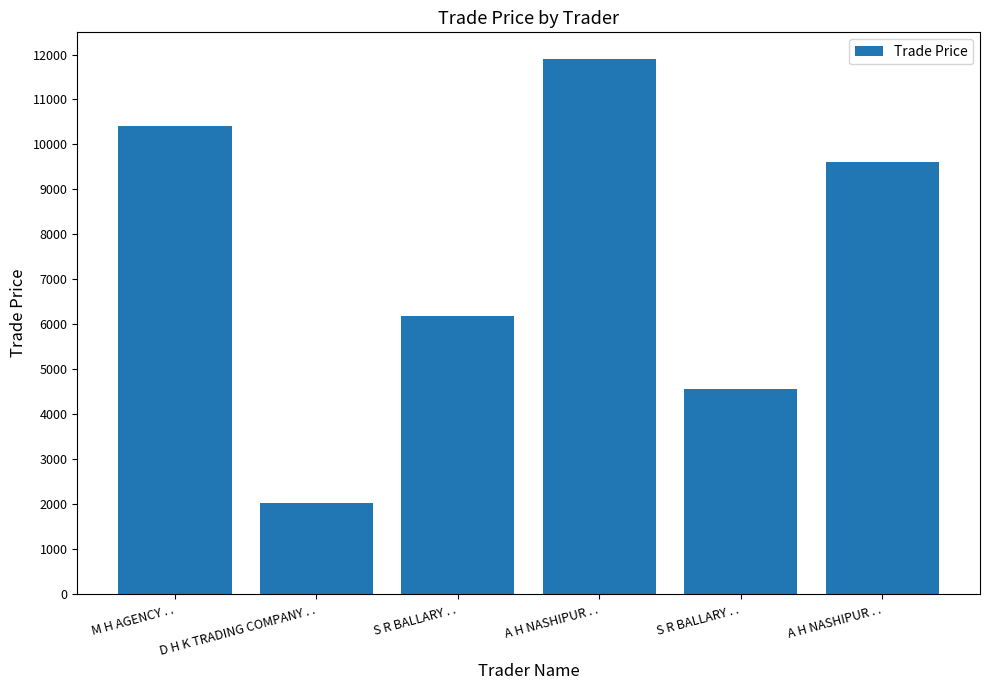

Are the bars grouped side by side (vs. stacked)?

No